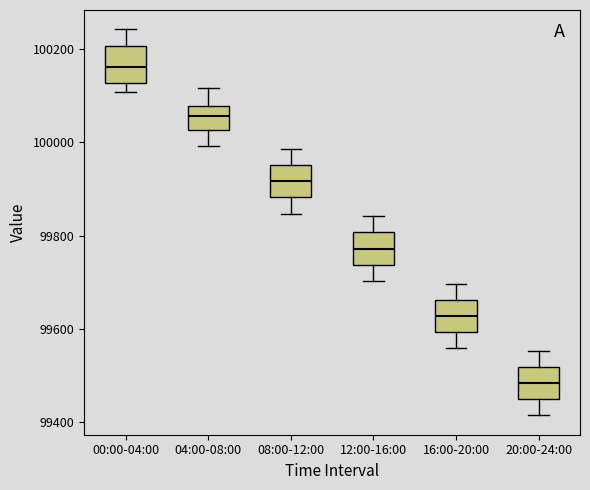

Which box has the lowest median line?

20:00-24:00